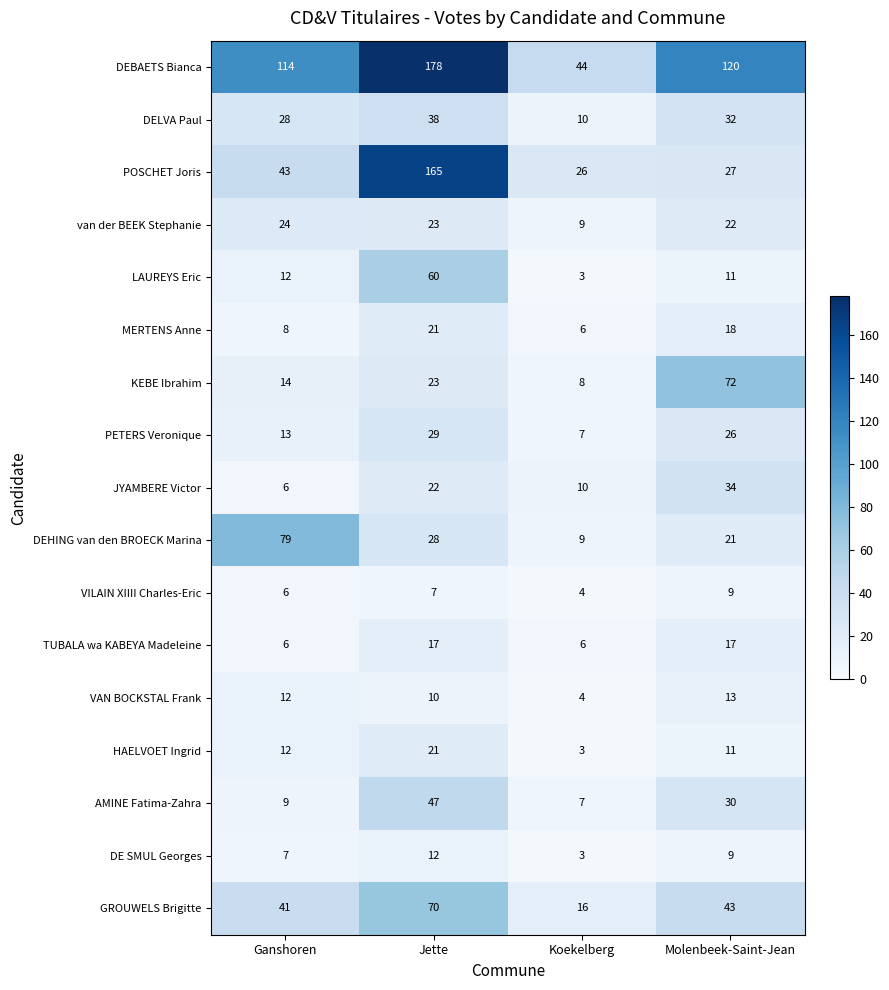

What is the lowest value of the DELVA Paul series?

10